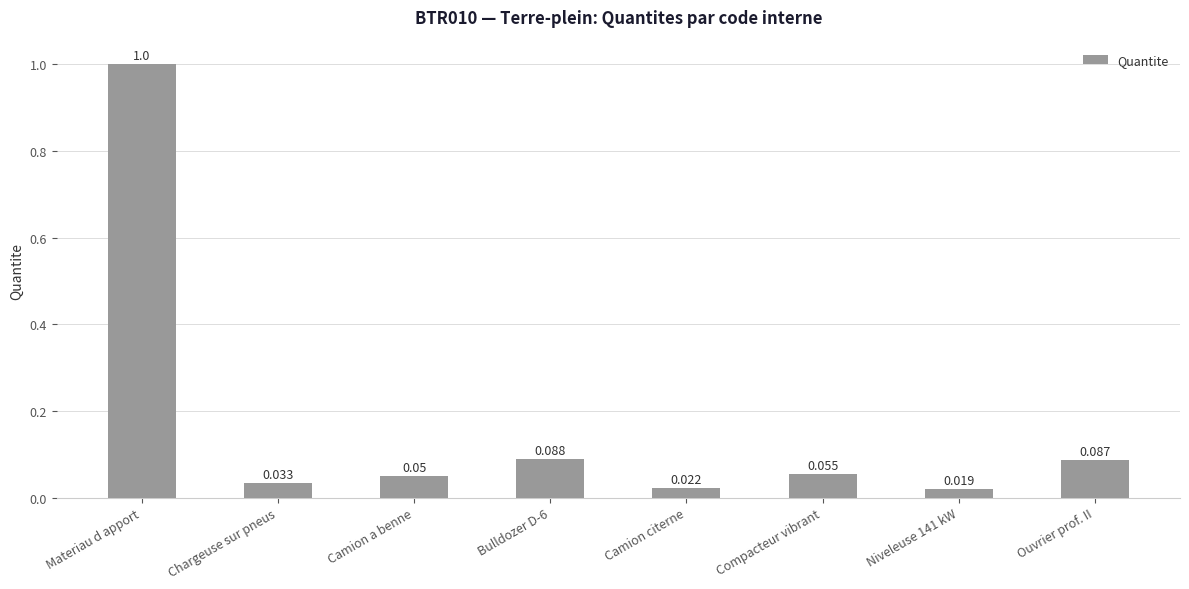

Which has a higher value, Ouvrier prof. II or Chargeuse sur pneus?

Ouvrier prof. II